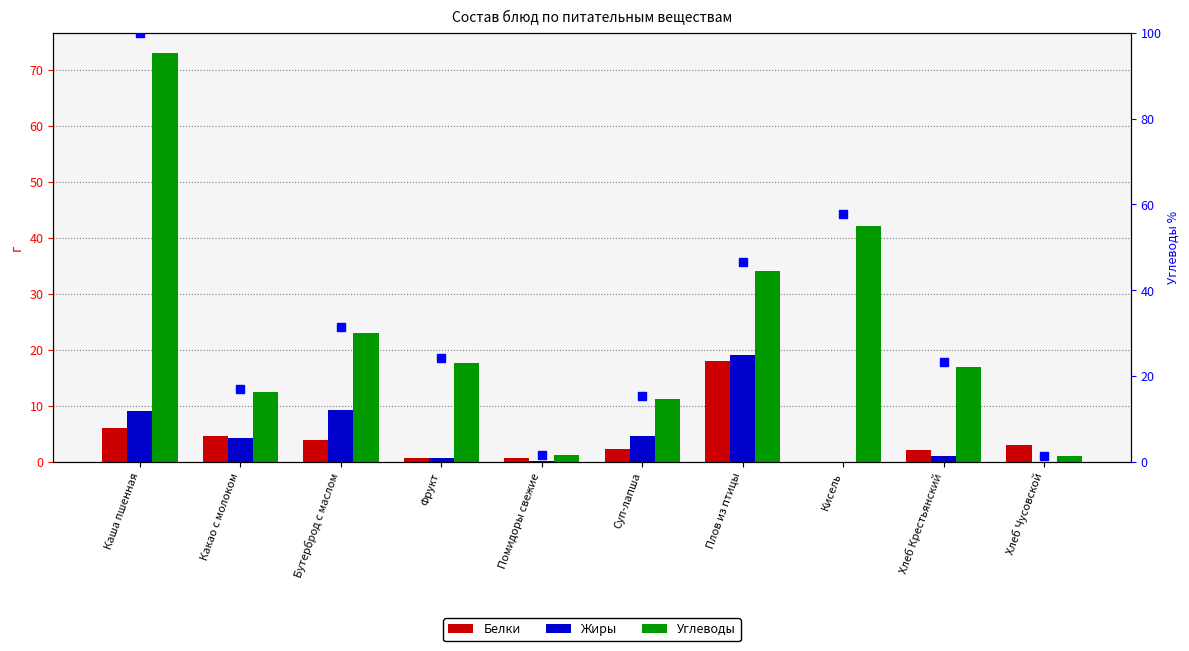

The value of Углеводы at Кисель is 42.2. True or false?

True